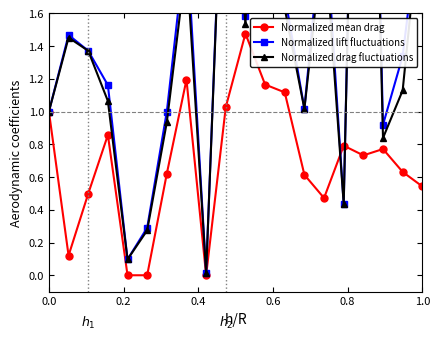

The Normalized mean drag series shows 0.9 at 13. True or false?

False